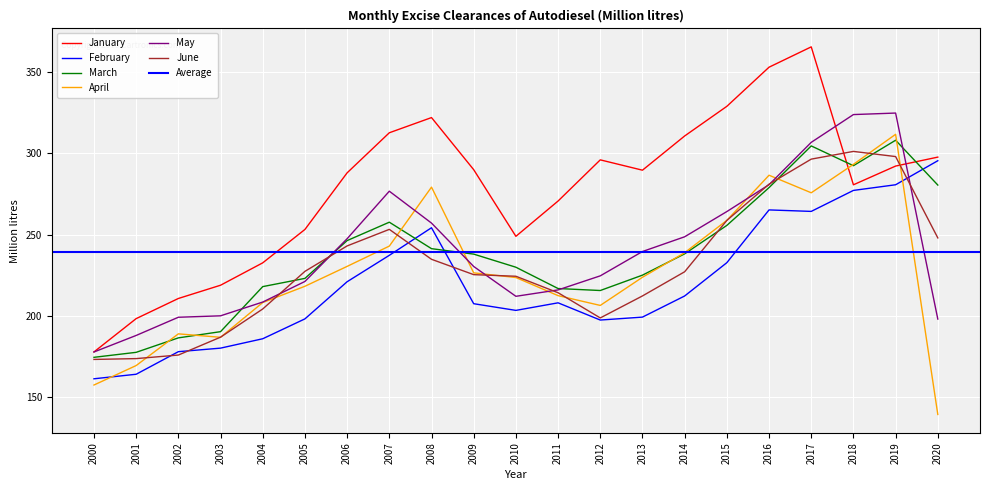

What is the difference between the maximum and minimum values in the April series?

172.3